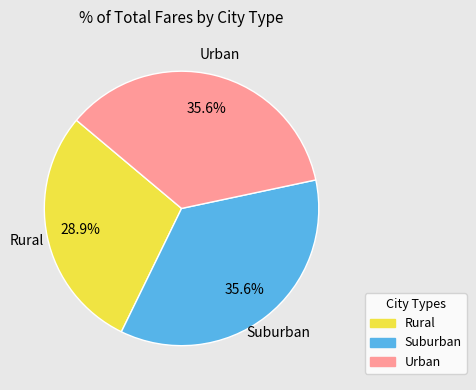

Does any single category account for the majority?

No